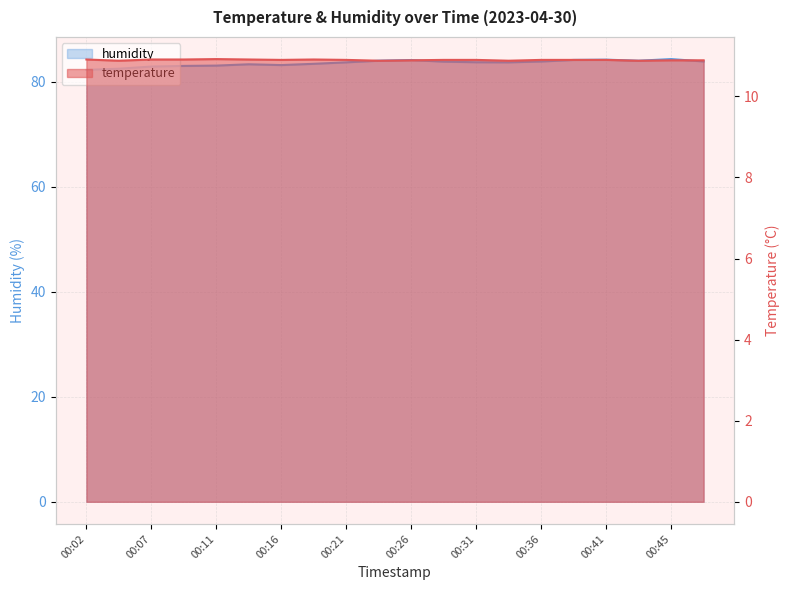

Which series changed the most between 00:36 and 00:38?

humidity